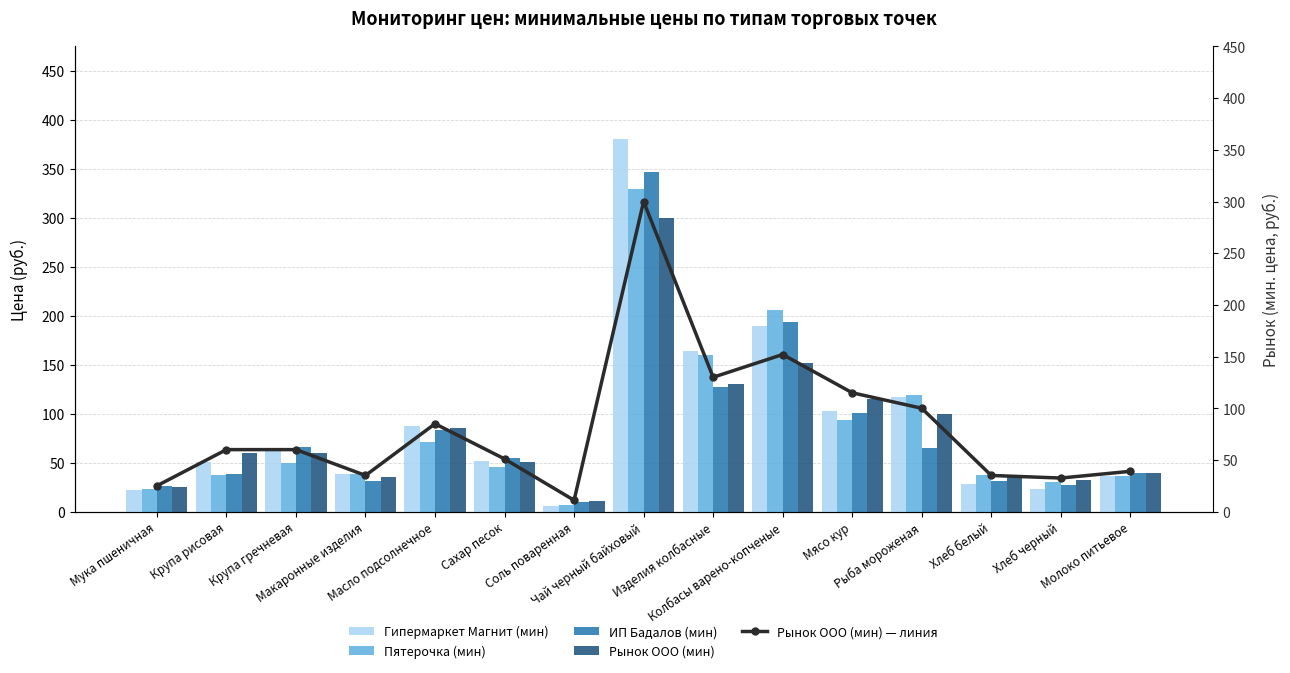

What is the spread (max minus min) of values at Масло подсолнечное?

16.2